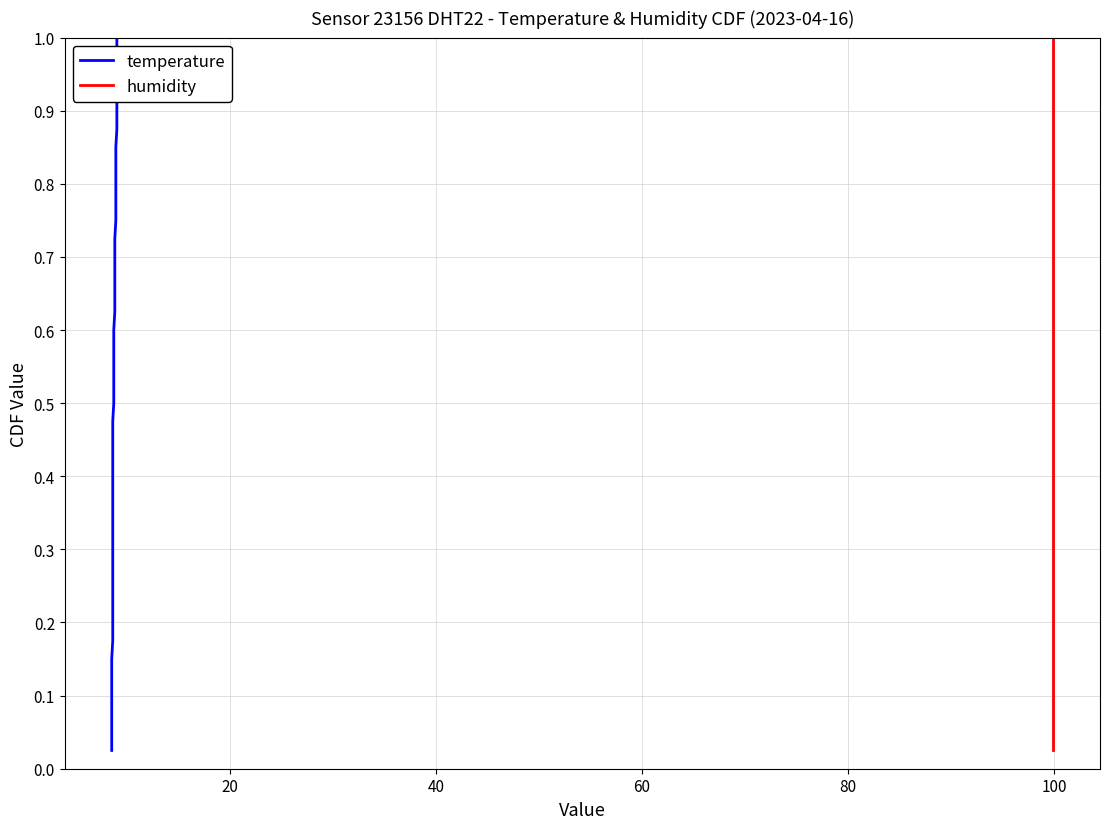

What is the average value of the temperature series?

0.5